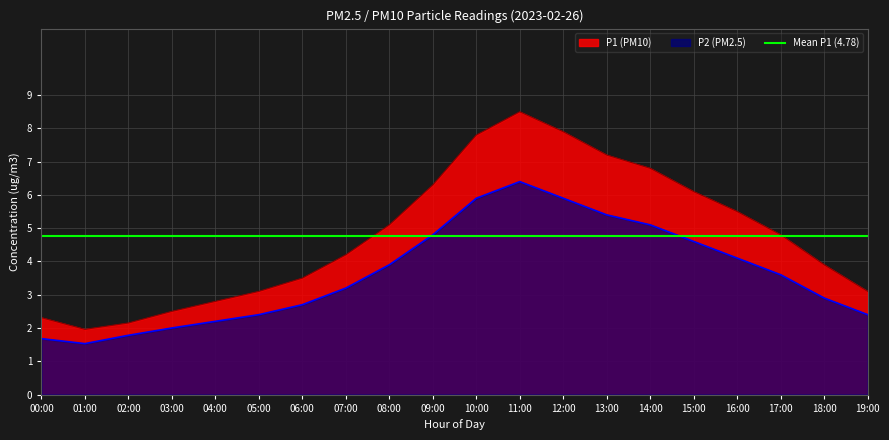

What position from the left is 18:00?

19